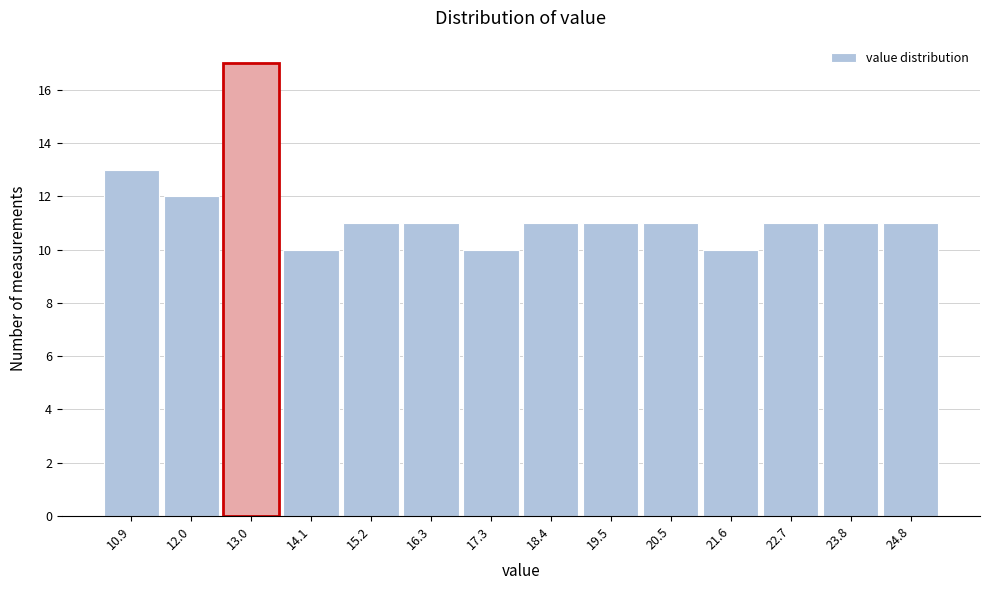

Reading left to right, transcribe all the data shown in this chart.

10.9=13	12.0=12	13.0=17	14.1=10	15.2=11	16.3=11	17.3=10	18.4=11	19.5=11	20.5=11	21.6=10	22.7=11	23.8=11	24.8=11